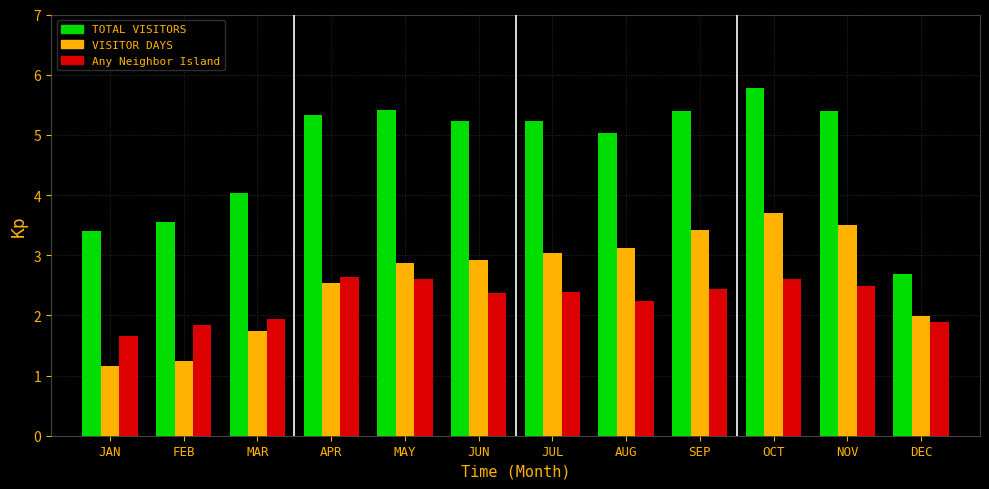

What is the greatest value displayed?

5.8